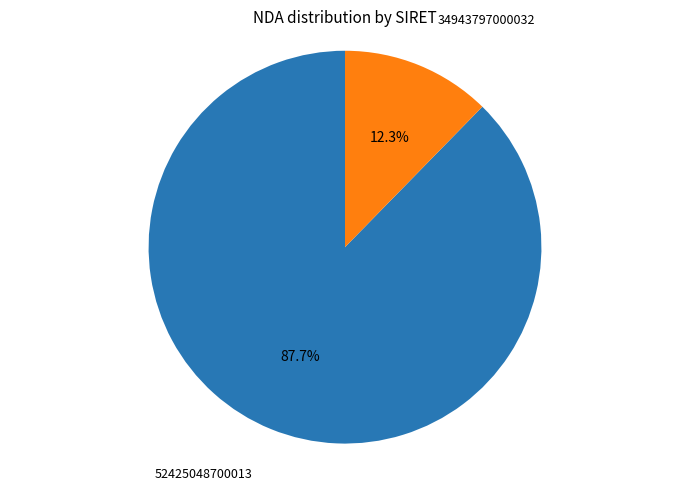

True or false: 34943797000032 accounts for 20% of the total.

False